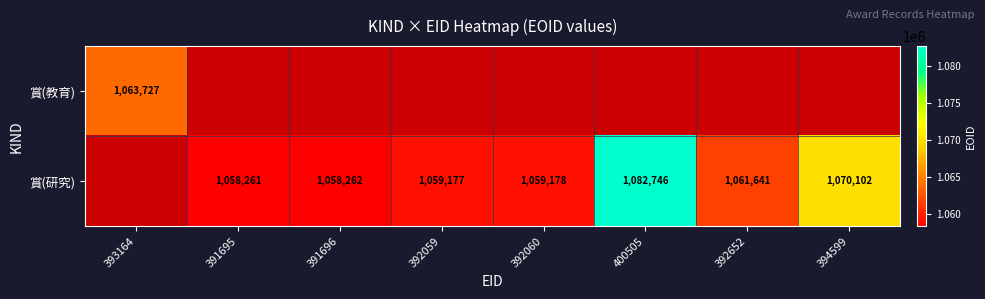

True or false: 賞(教育) has a value of 1063727 at 393164.

True